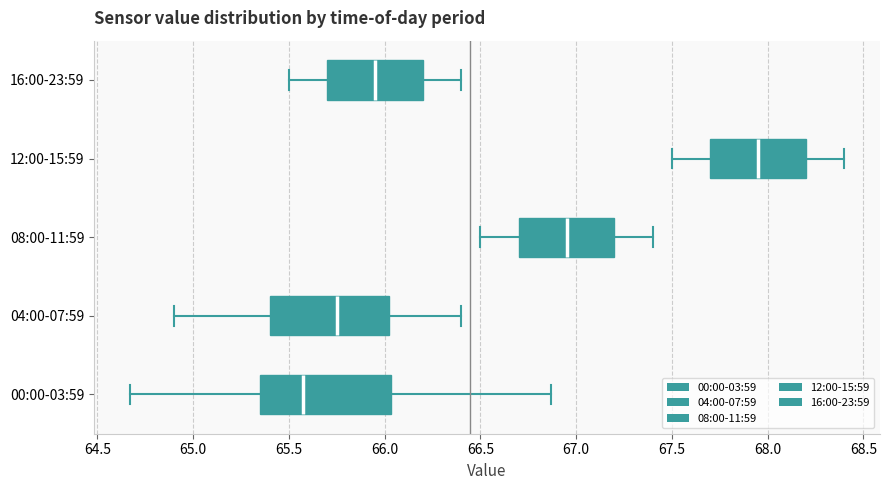

Reading bottom to top, read every box against the x-axis: the position of its median line, the range the box covers, and the ends of its whiskers. The values are not printed on the chart, so give them approximately, as read against the axis.

00:00-03:59: median 65.60, box 65.35 to 66.05, whiskers 64.65 to 66.85
04:00-07:59: median 65.75, box 65.40 to 66.05, whiskers 64.90 to 66.40
08:00-11:59: median 66.95, box 66.70 to 67.20, whiskers 66.50 to 67.40
12:00-15:59: median 67.95, box 67.70 to 68.20, whiskers 67.50 to 68.40
16:00-23:59: median 65.95, box 65.70 to 66.20, whiskers 65.50 to 66.40